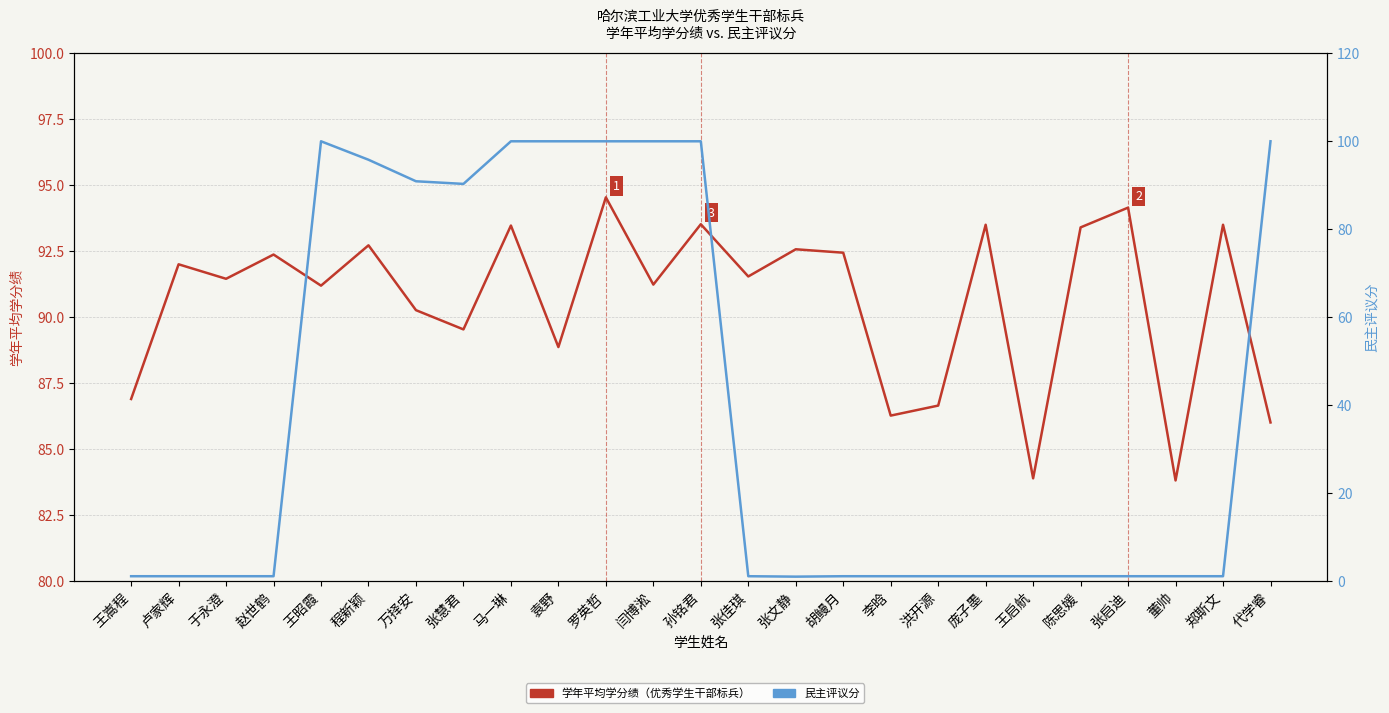

What is the difference between the maximum and minimum values in the 学年平均学分绩 series?

10.7